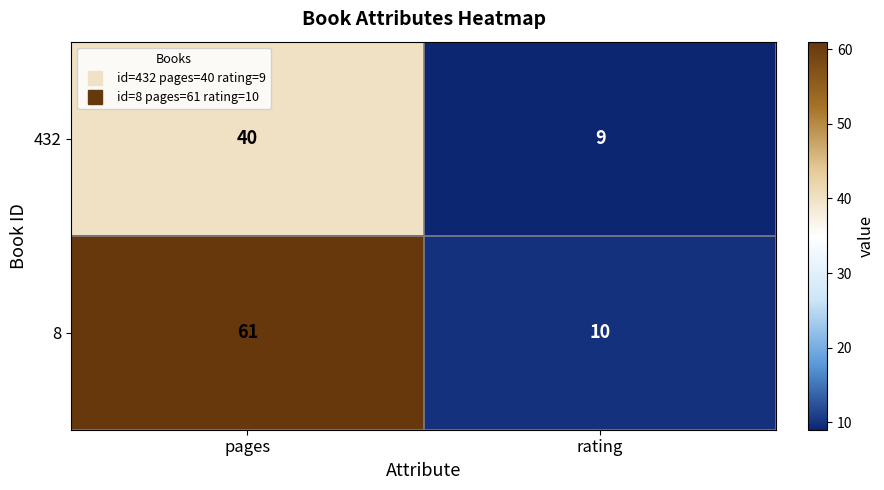

The 8 series shows 15 at rating. True or false?

False